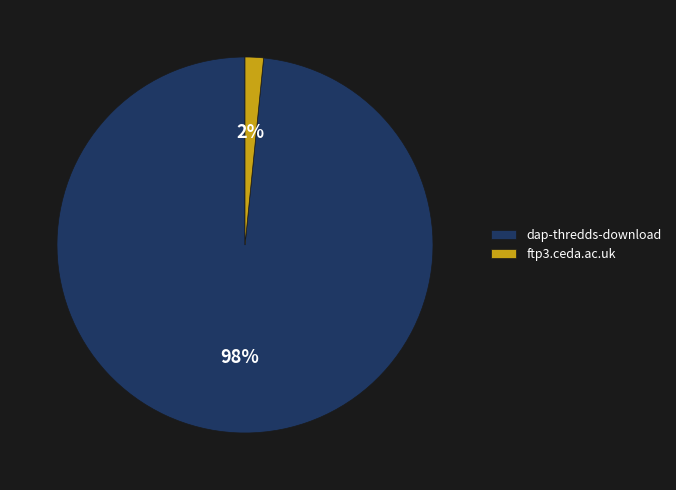

To the nearest percent, what is the average slice percentage?

50%